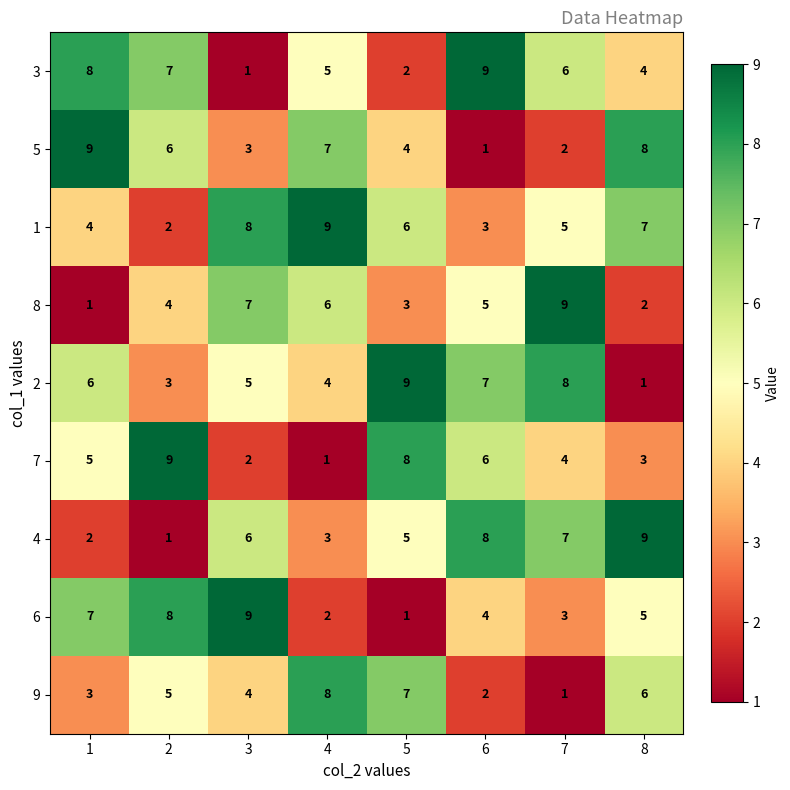

Where is 3 nearest to the value 5?

4